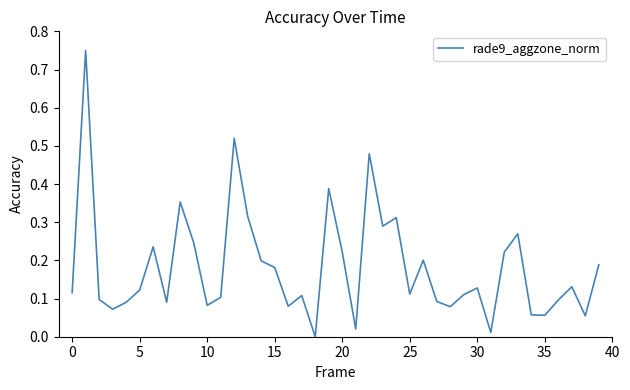

True or false: the data shows 0.0 at 10.

False